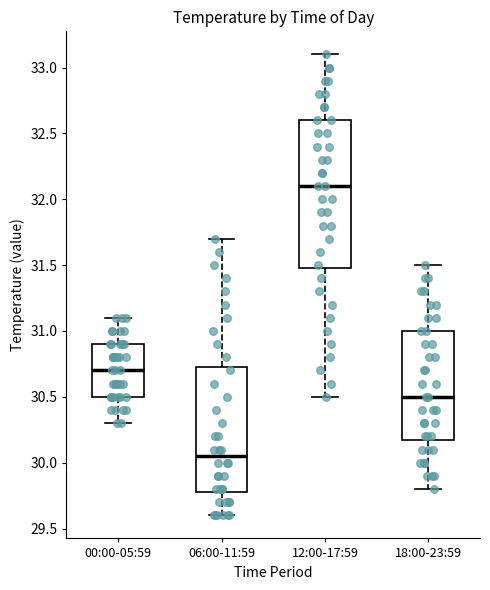

Comparing the boxes themselves (not the whiskers), which one is the tallest?

12:00-17:59